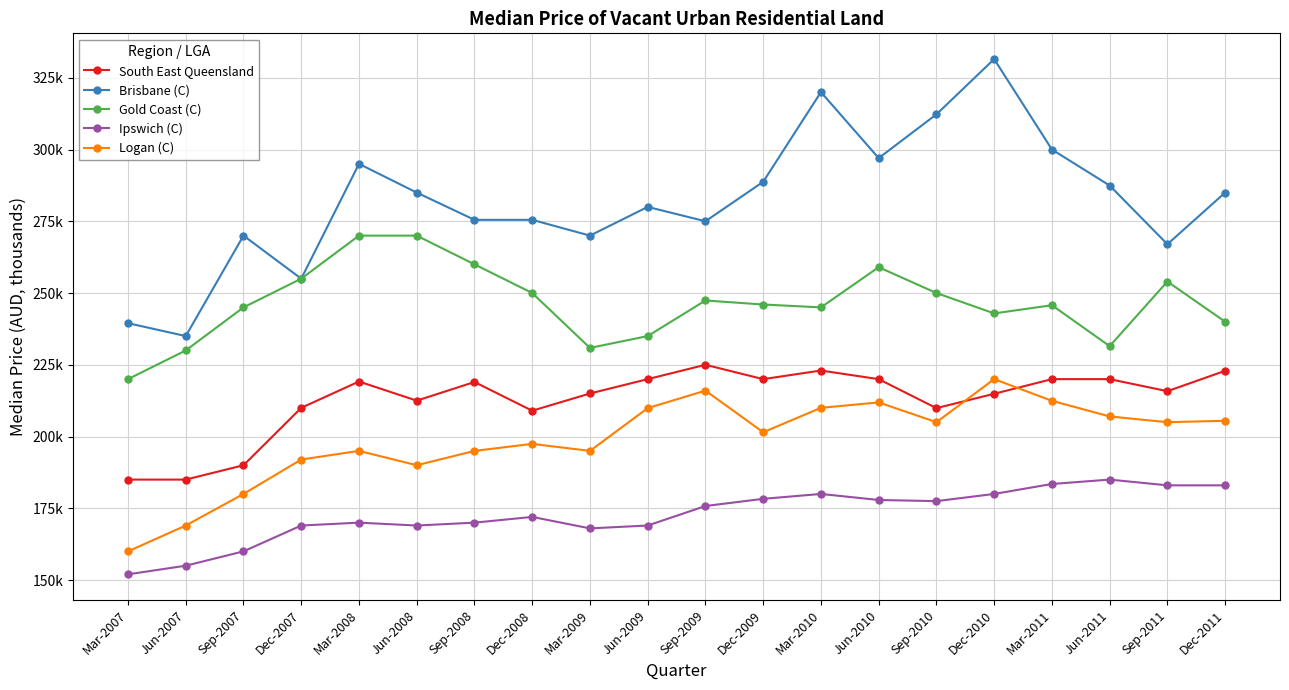

True or false: Ipswich (C) and Gold Coast (C) cross at least once.

False